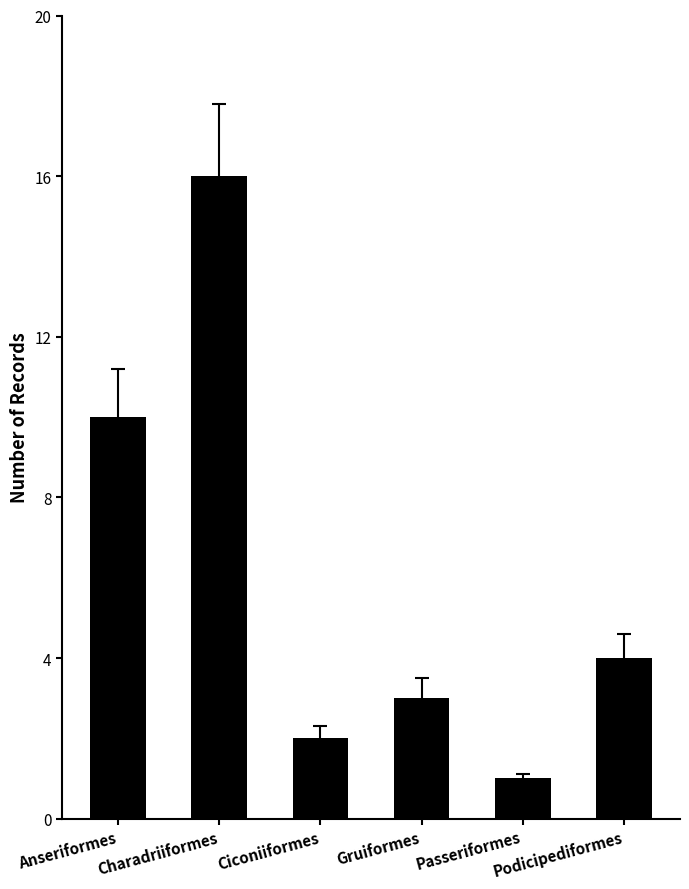

List the labels in order of value, largest first.

Charadriiformes, Anseriformes, Podicipediformes, Gruiformes, Ciconiiformes, Passeriformes